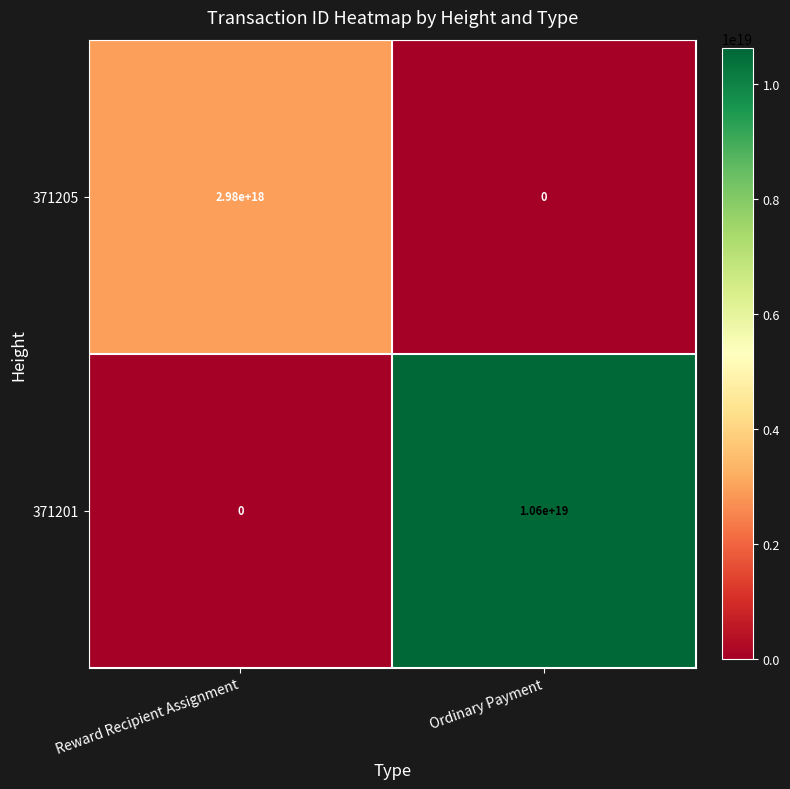

At which category is the sum across all series the highest?

Ordinary Payment